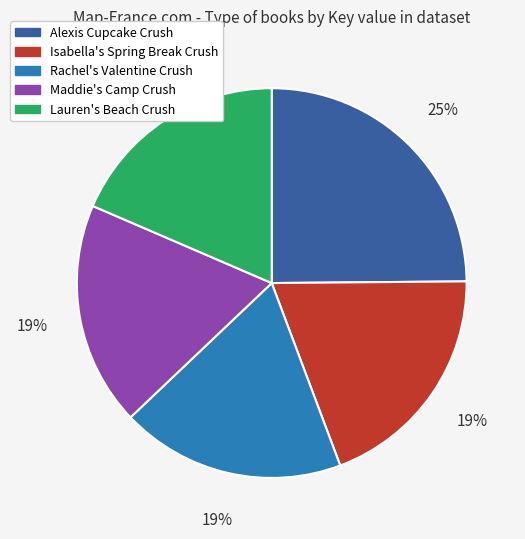

To the nearest percent, what portion does Lauren's Beach Crush represent?

19%